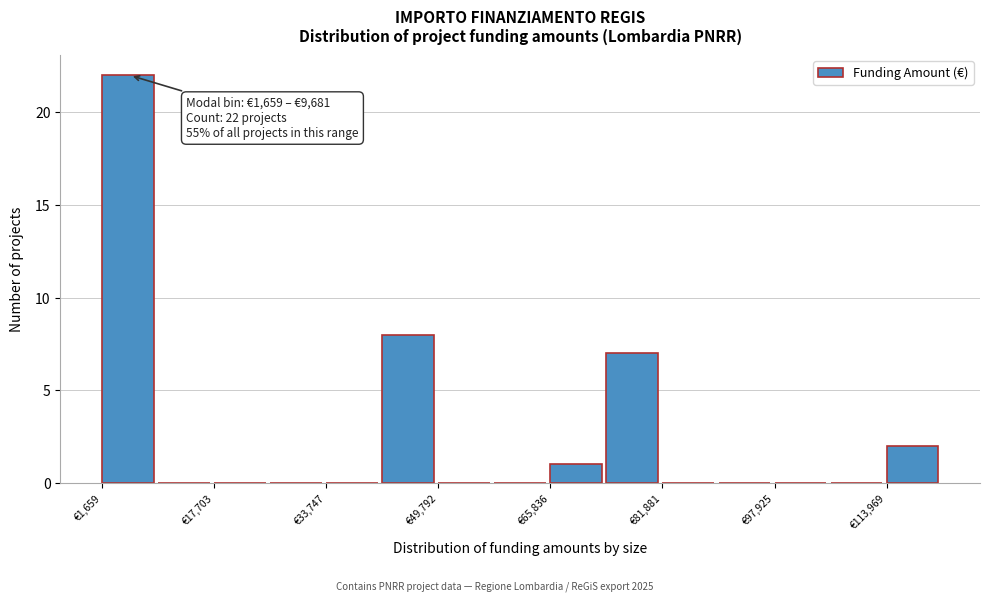

Which range on the x-axis has the tallest bar?

2000 to 10000